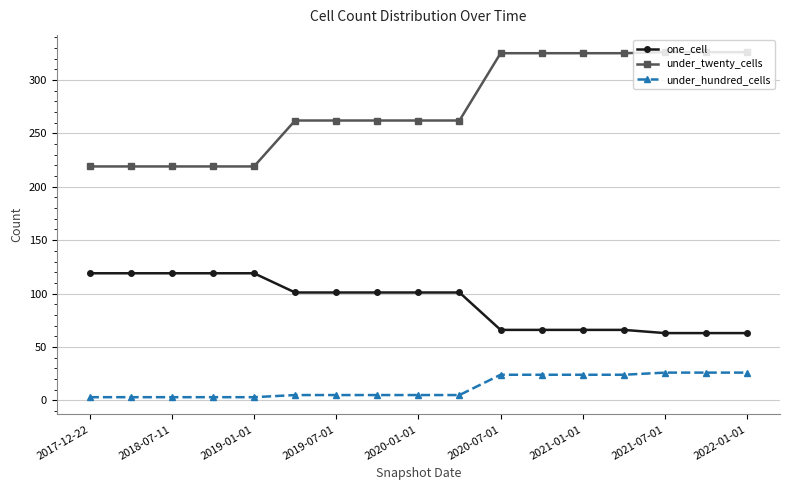

True or false: one_cell and under_twenty_cells cross at least once.

False